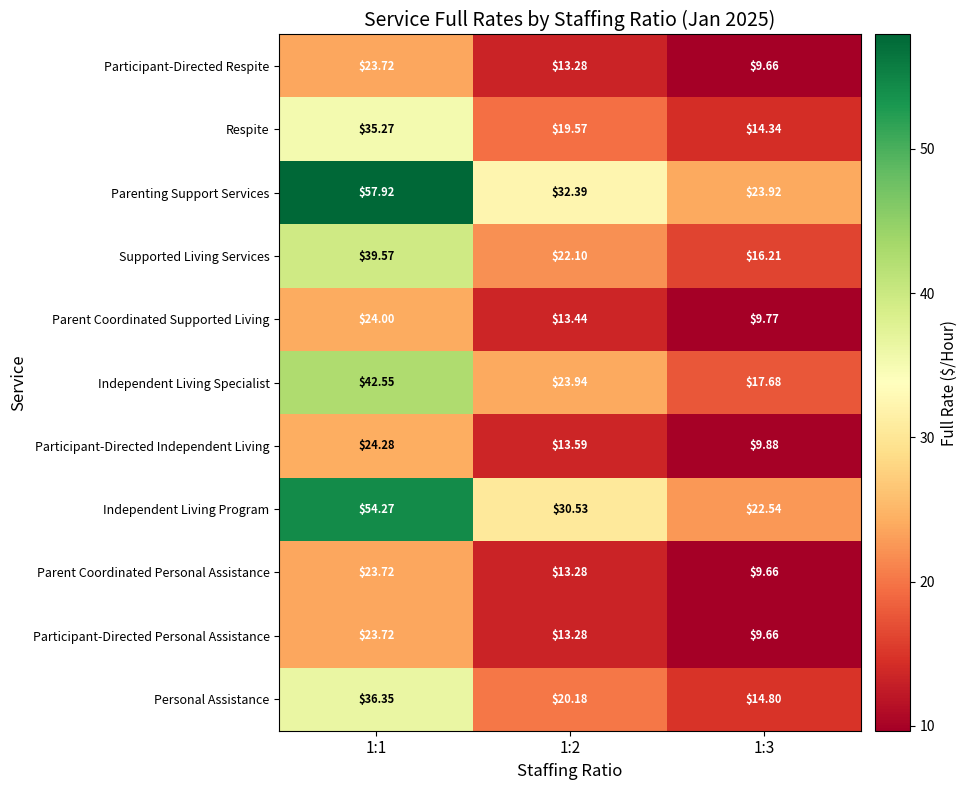

Which series has the largest total across all categories?

Parenting Support Services